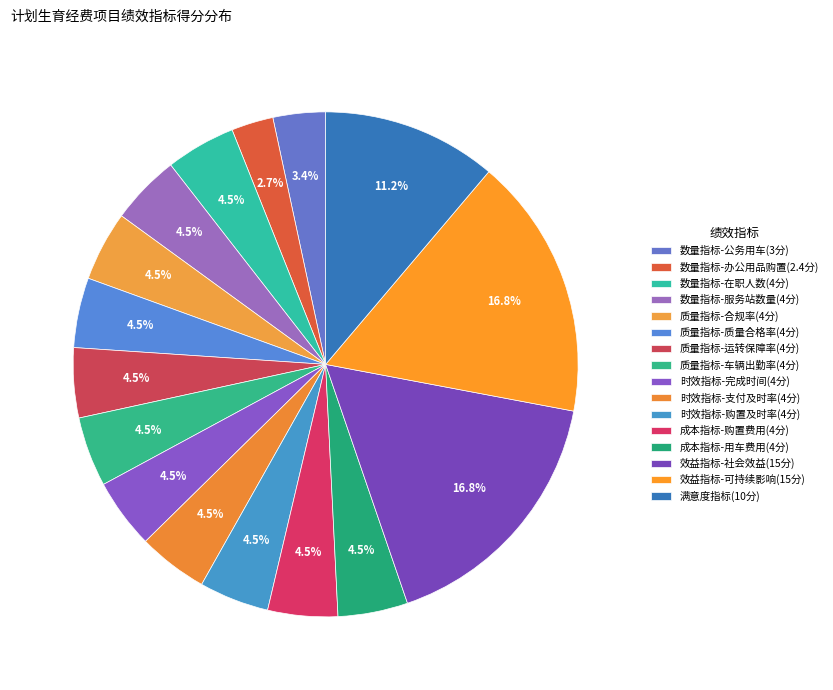

How many slices are in this pie chart?

16